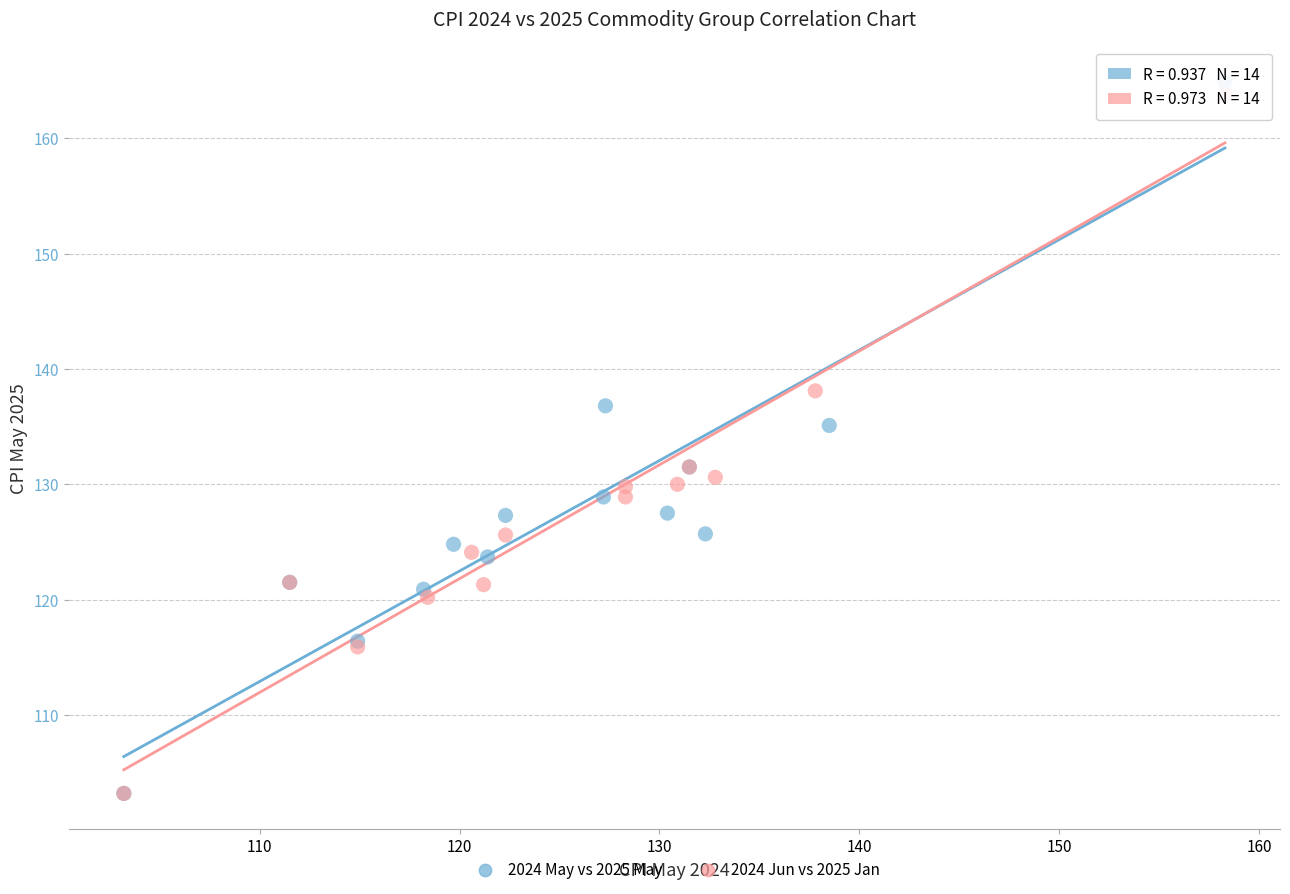

Which series has the largest Y range (max minus min)?

2024 May vs 2025 May